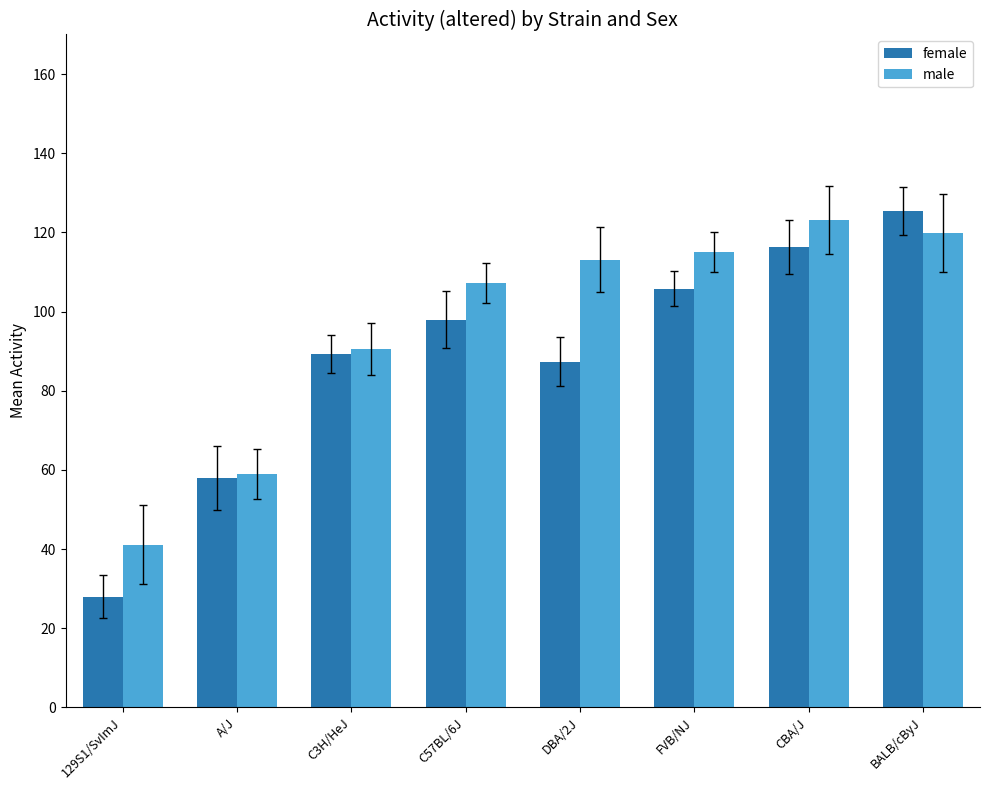

What is the label of the 5th bar from the right?

C57BL/6J